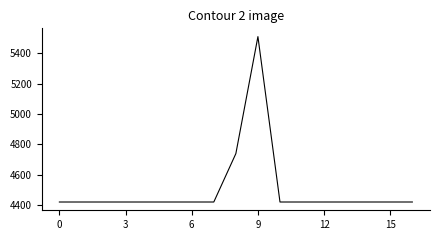

Is this an area chart (filled region under the line)?

No